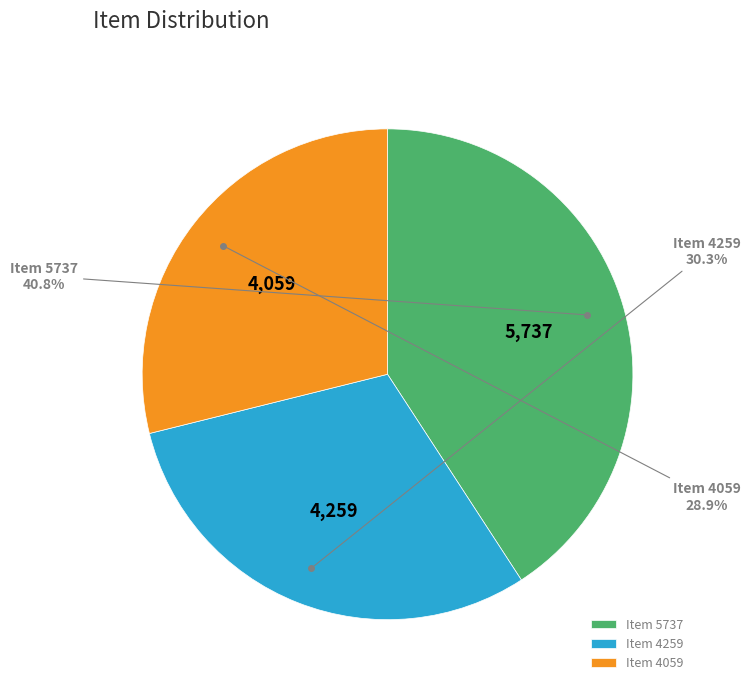

To the nearest percent, what portion does Item 5737 represent?

41%